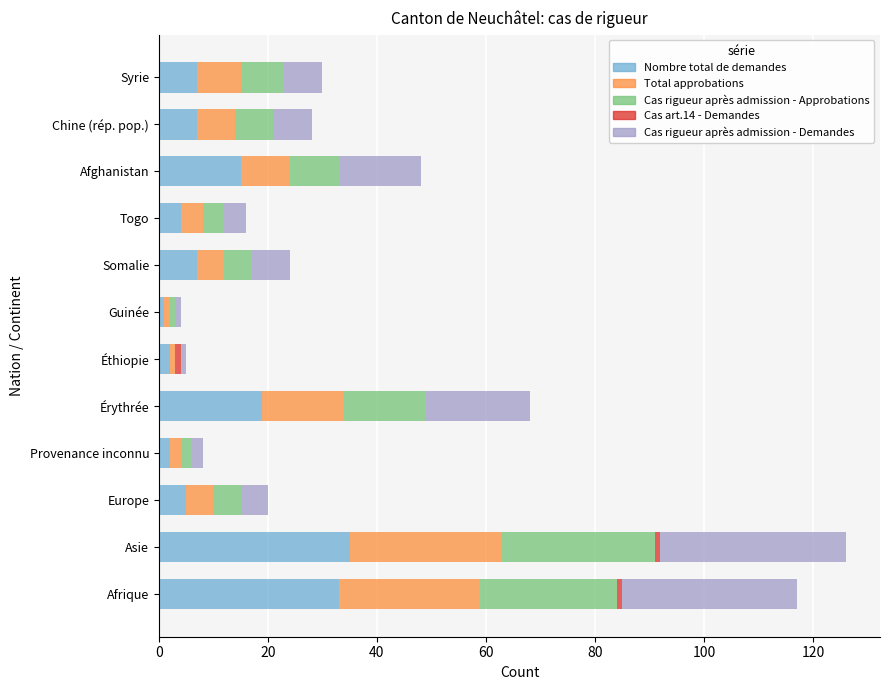

Is it true that Nombre total de demandes equals 15 at Asie?

False